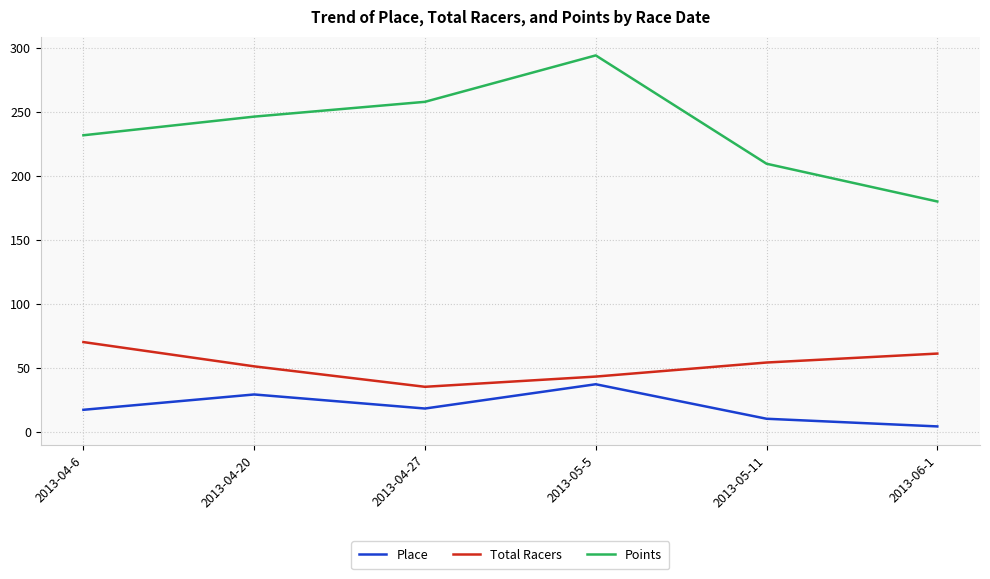

Is the value of Place at 2013-04-20 greater than the value of Points at 2013-04-27?

No